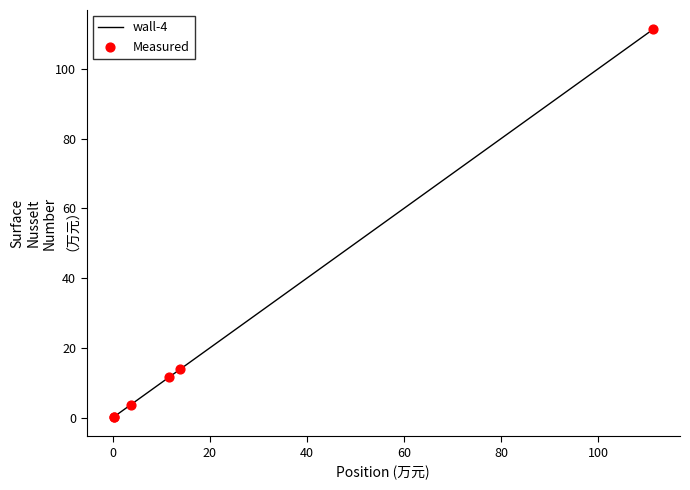

What is the greatest value displayed?

111.3